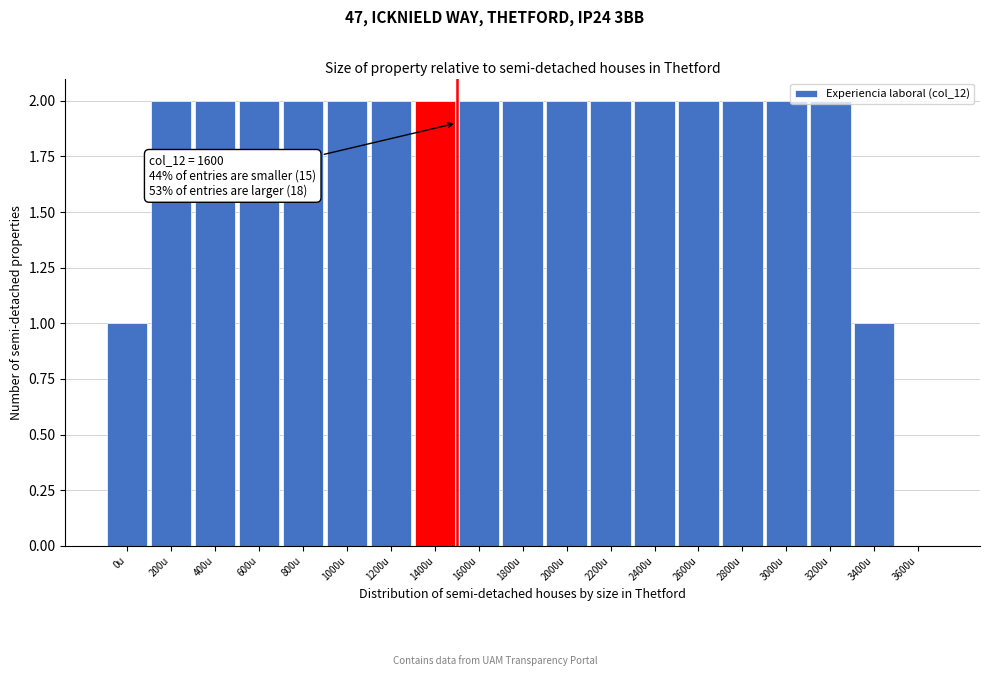

Which has a higher value, 0u or 1600u?

1600u